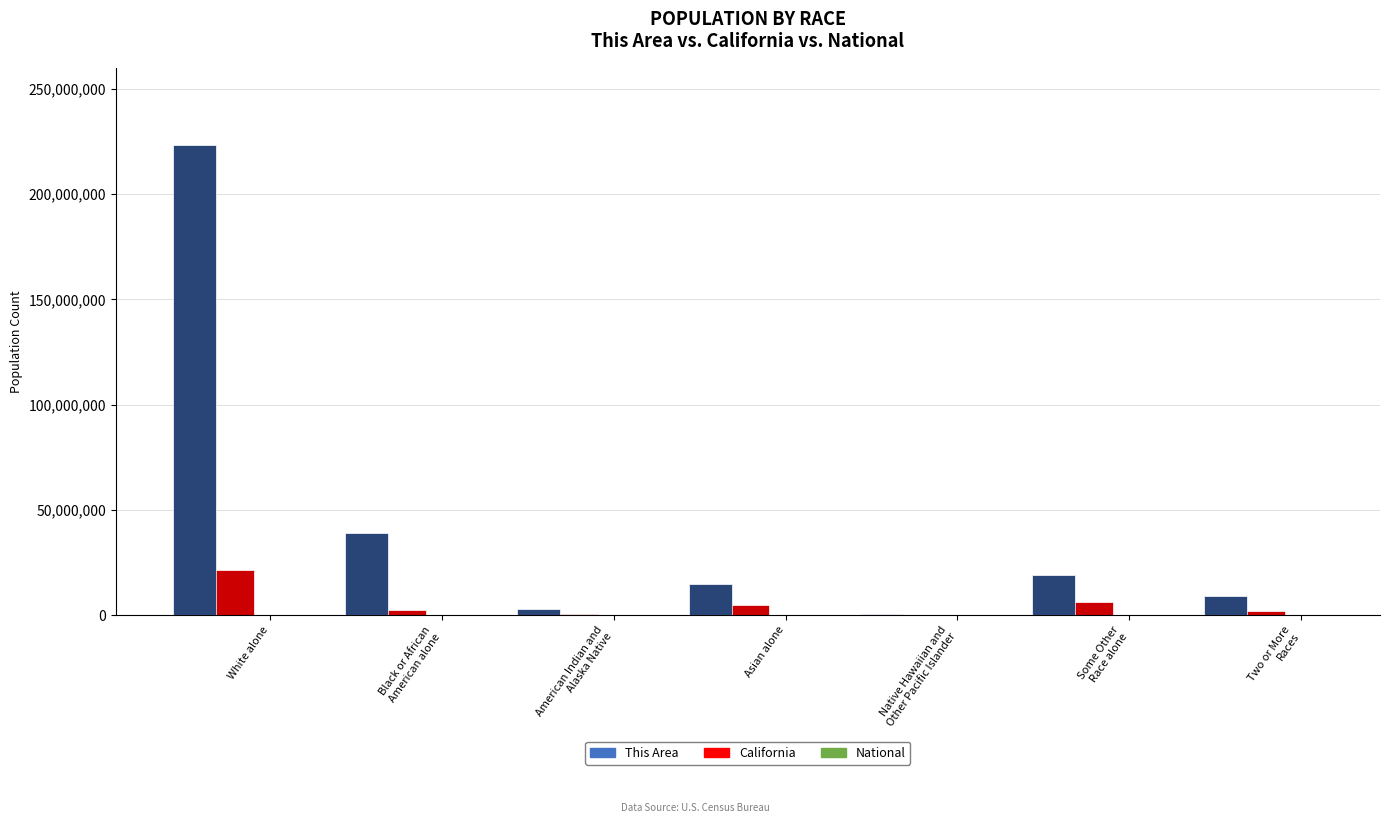

Which series has the largest range (max minus min)?

National